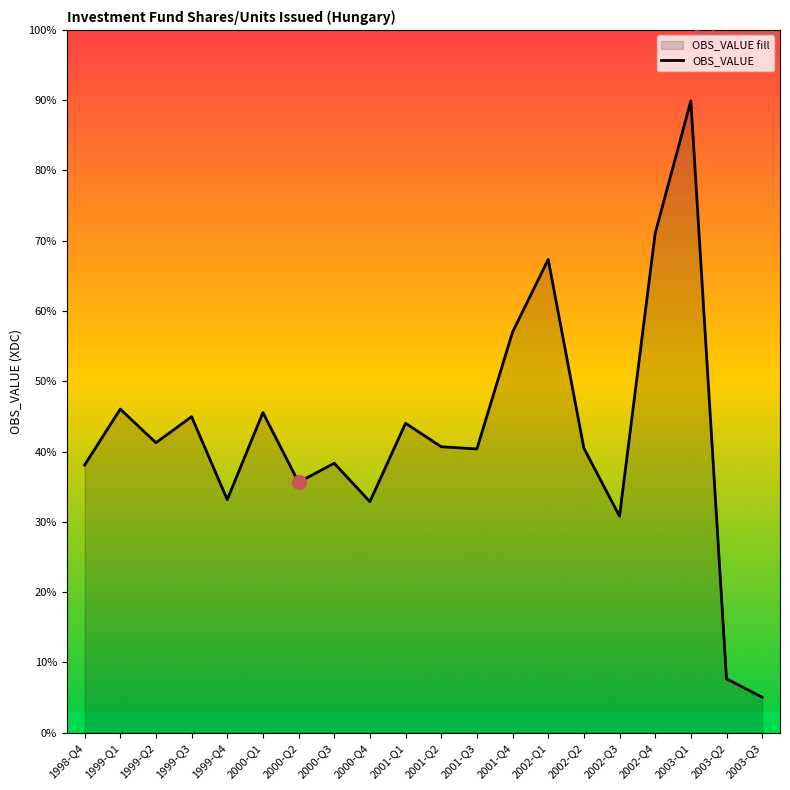

How many interior local valleys (lower than both neighbors) does the data have?

6